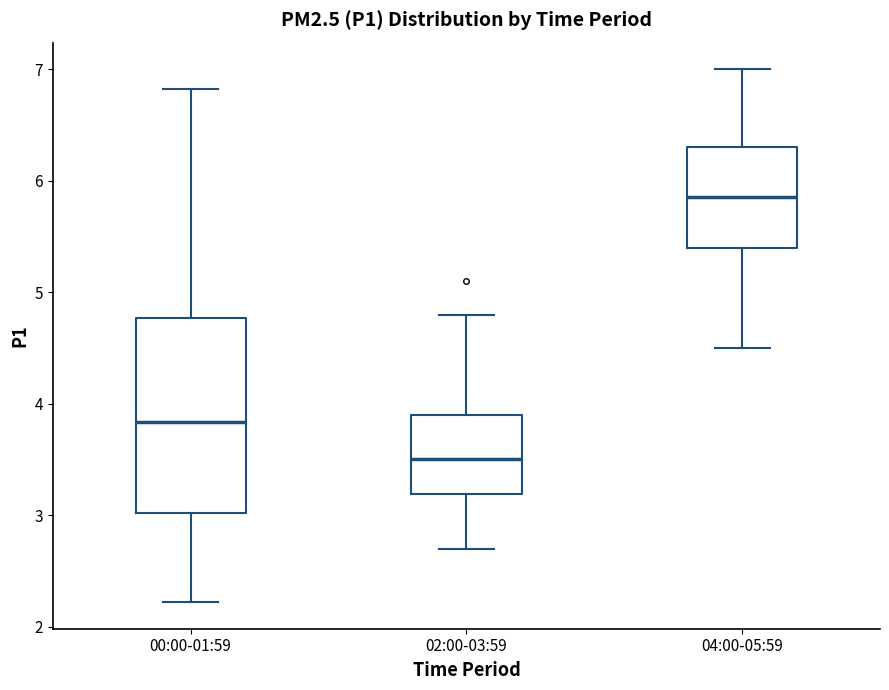

Reading left to right, read every box against the y-axis: the position of its median line, the range the box covers, and the ends of its whiskers. The values are not printed on the chart, so give them approximately, as read against the axis.

00:00-01:59: median 3.8, box 3.0 to 4.8, whiskers 2.2 to 6.8
02:00-03:59: median 3.5, box 3.2 to 3.9, whiskers 2.7 to 4.8
04:00-05:59: median 5.9, box 5.4 to 6.3, whiskers 4.5 to 7.0